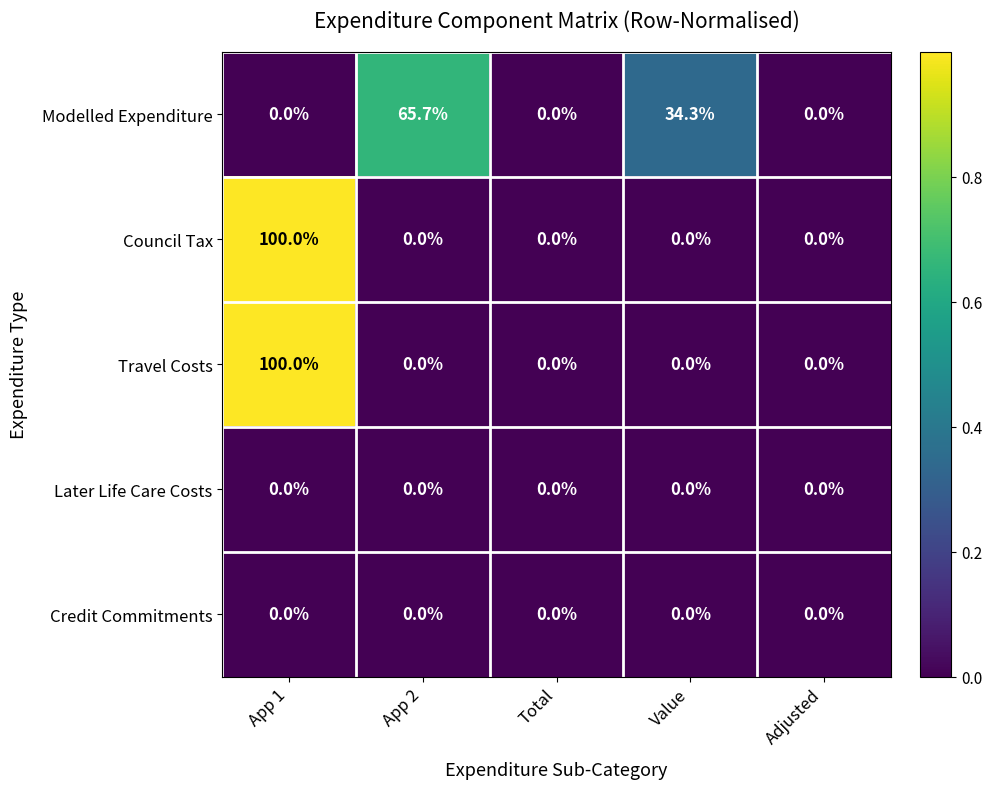

What is the maximum value for Modelled Expenditure?

65.7